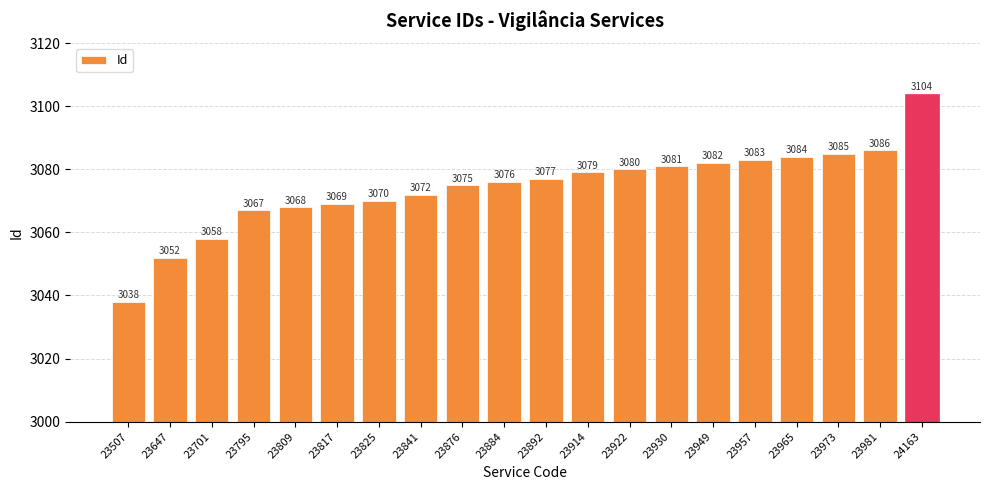

How many bars are there in total?

20